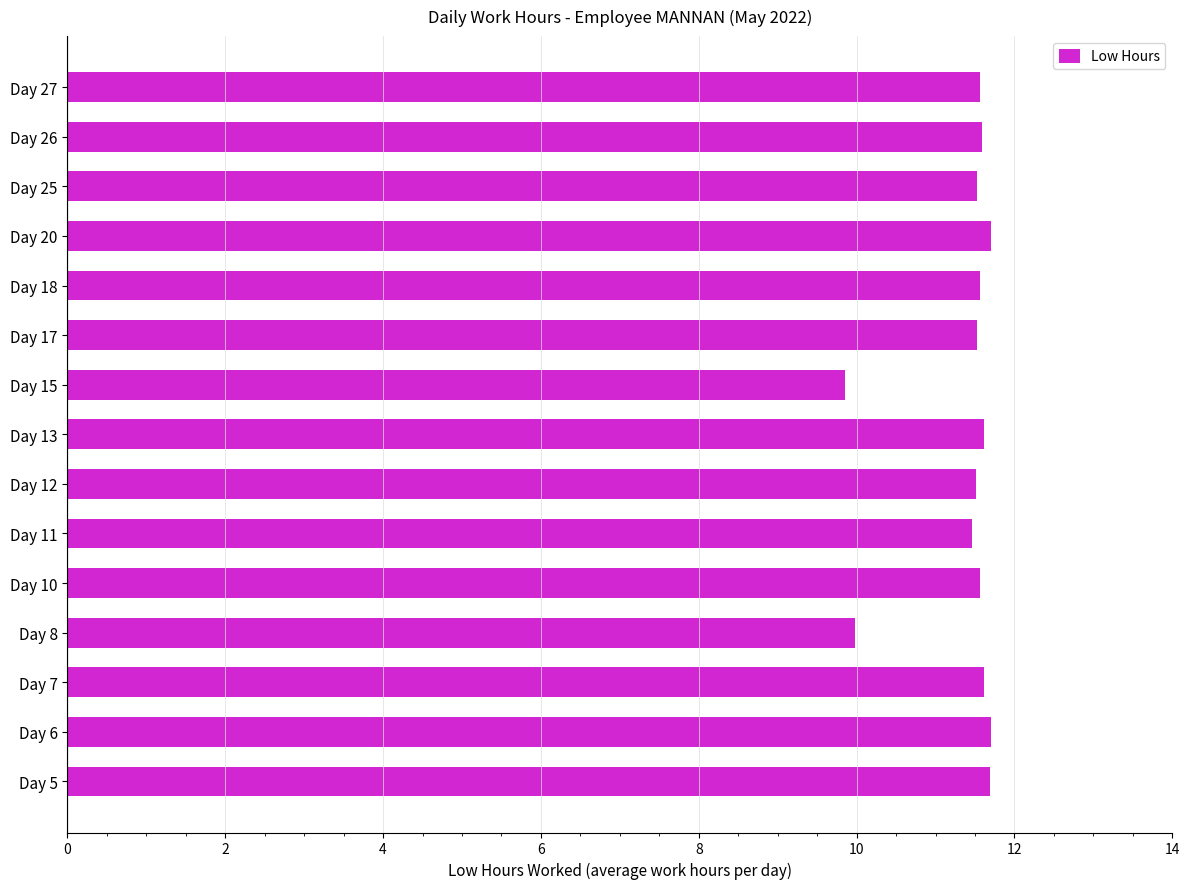

What is the ratio of the value at Day 17 to the value at Day 26?

1.0